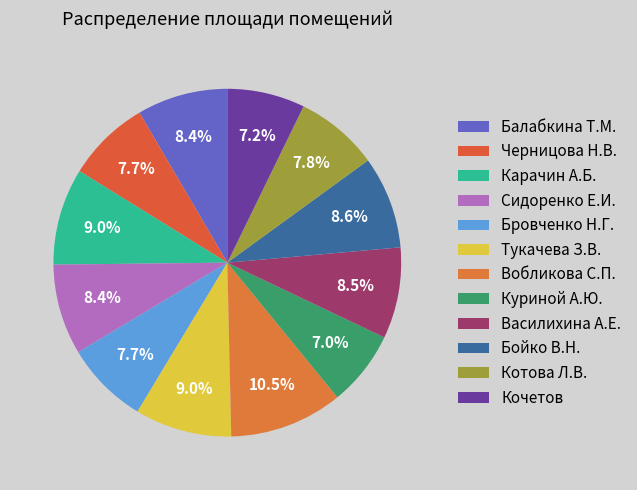

Count the number of slices in the pie.

12